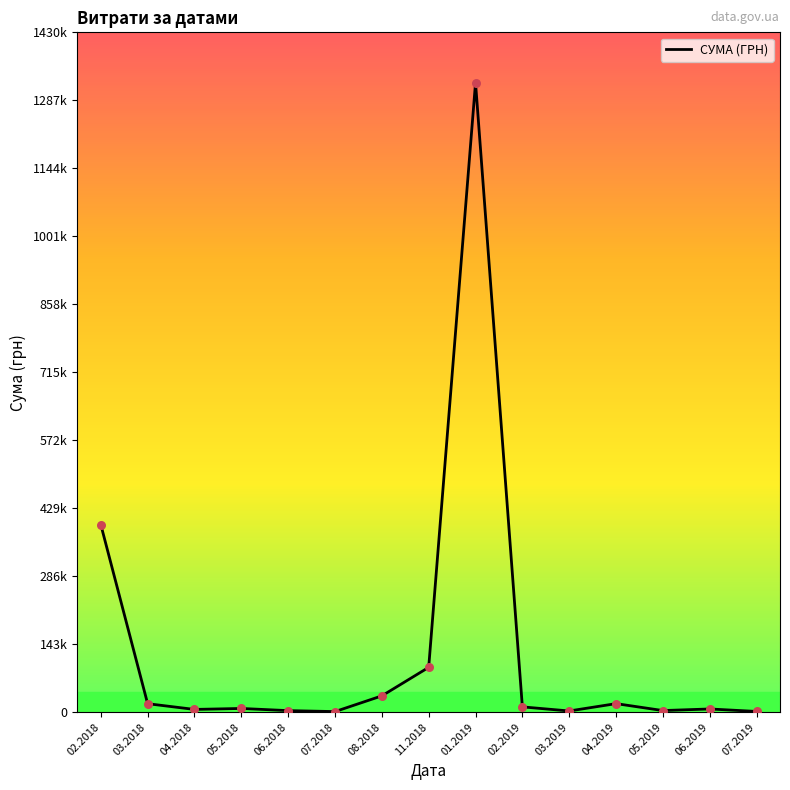

What is the change in value from 03.2019 to 06.2019?

+4224.0